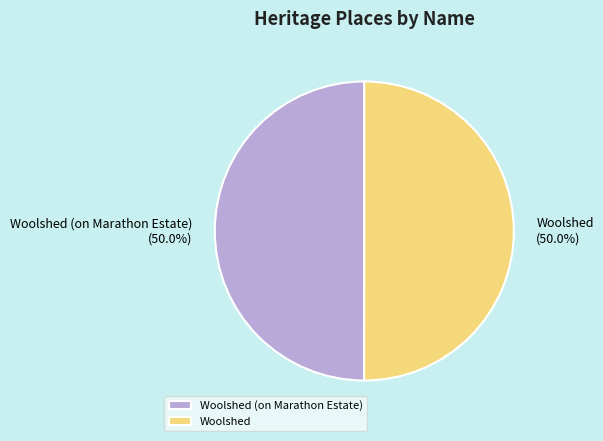

How many slices are in this pie chart?

2